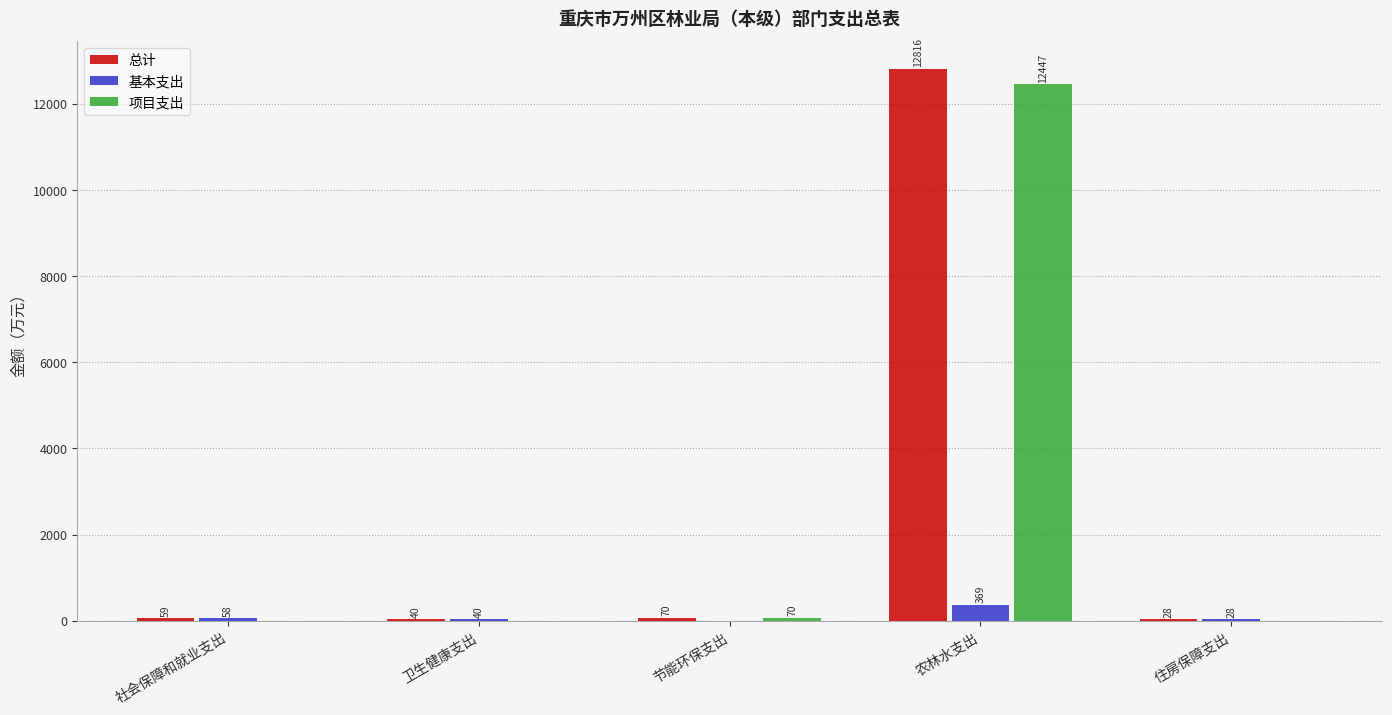

What are all the series names shown in the legend?

总计, 基本支出, 项目支出